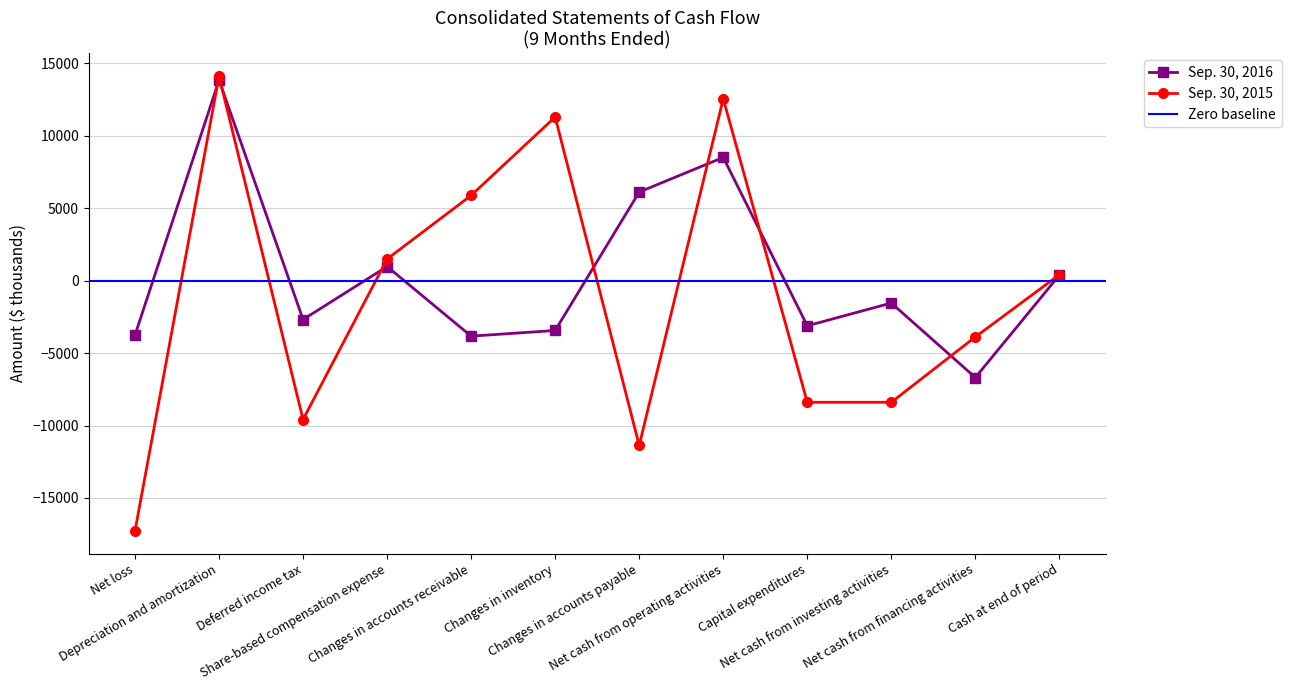

Which category has the lowest value in the Sep. 30, 2015 series?

Net loss